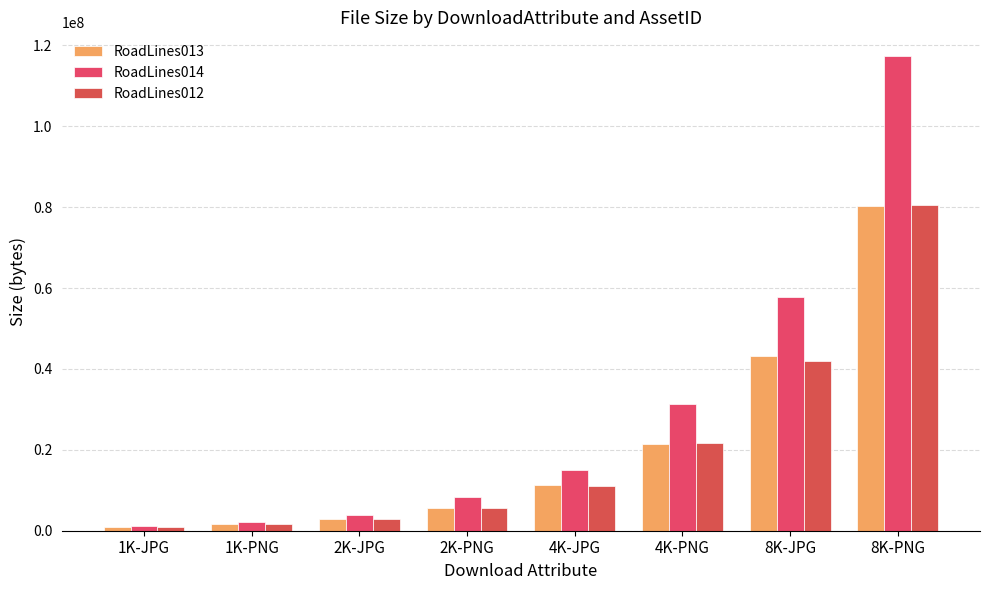

Reading left to right, extract all data points from this chart.

RoadLines013: 1K-JPG=847307	1K-PNG=1574160	2K-JPG=2947184	2K-PNG=5676007	4K-JPG=11268164	4K-PNG=21449346	8K-JPG=43304822	8K-PNG=80249368
RoadLines014: 1K-JPG=1118065	1K-PNG=2251928	2K-JPG=3911546	2K-PNG=8221246	4K-JPG=14988168	4K-PNG=31364769	8K-JPG=57705201	8K-PNG=117362840
RoadLines012: 1K-JPG=868438	1K-PNG=1603305	2K-JPG=2953012	2K-PNG=5734771	4K-JPG=11105063	4K-PNG=21641922	8K-JPG=41976655	8K-PNG=80550132